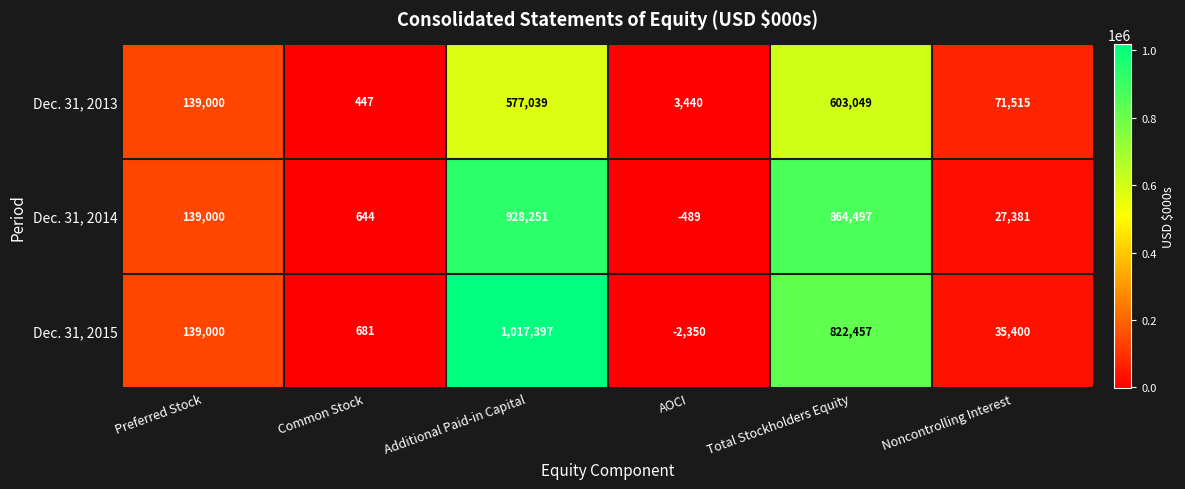

Is it true that Dec. 31, 2015 equals -2350 at AOCI?

True